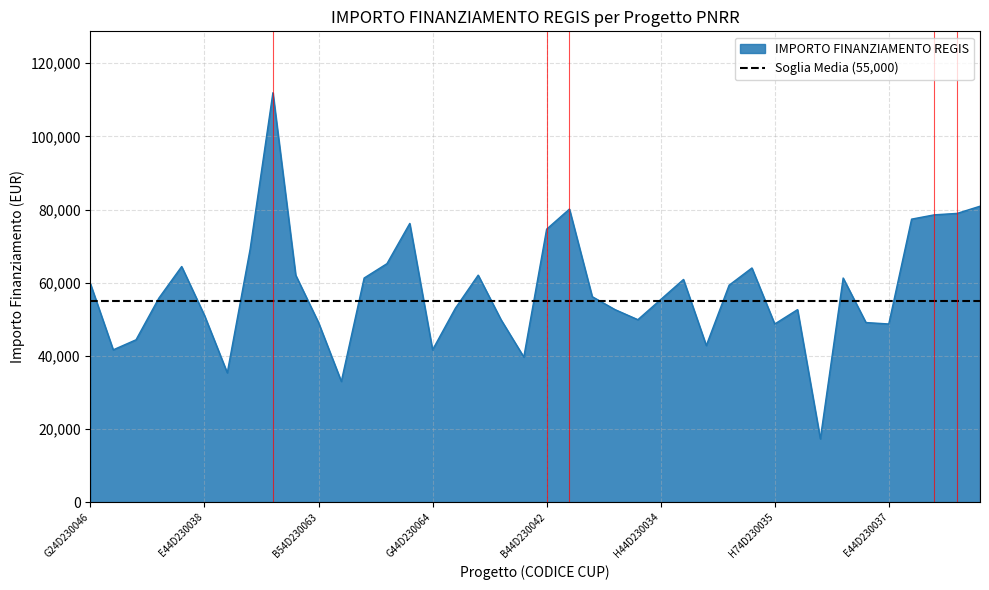

What is the minimum value shown in the chart?

17283.4